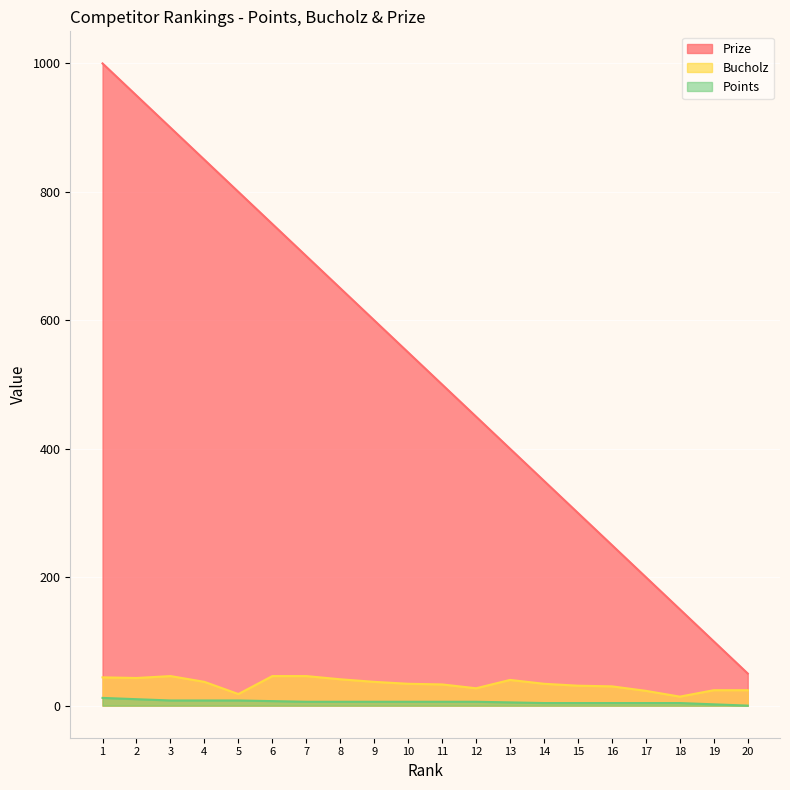

Does the chart display data point markers on the line(s)?

No